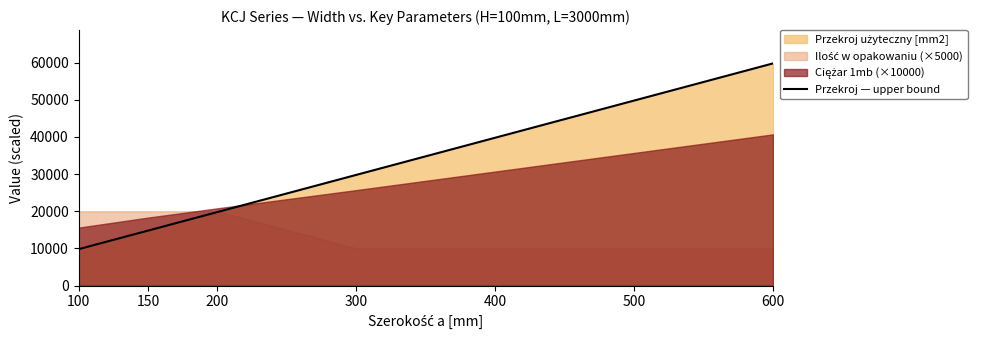

Rank the categories by value from lowest to highest.

100, 150, 200, 300, 400, 500, 600